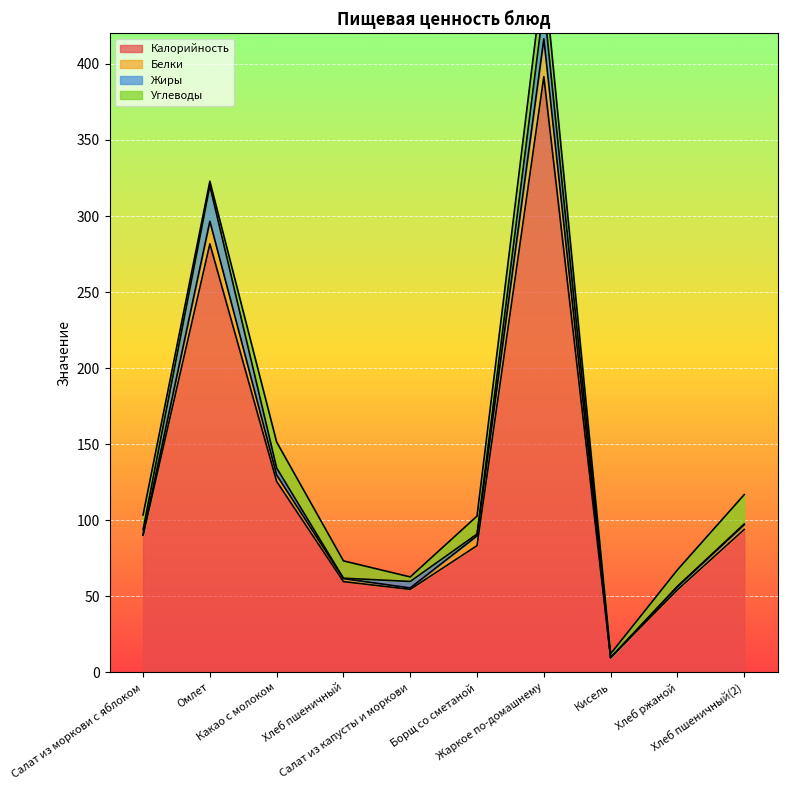

How many lines are shown in the chart?

4